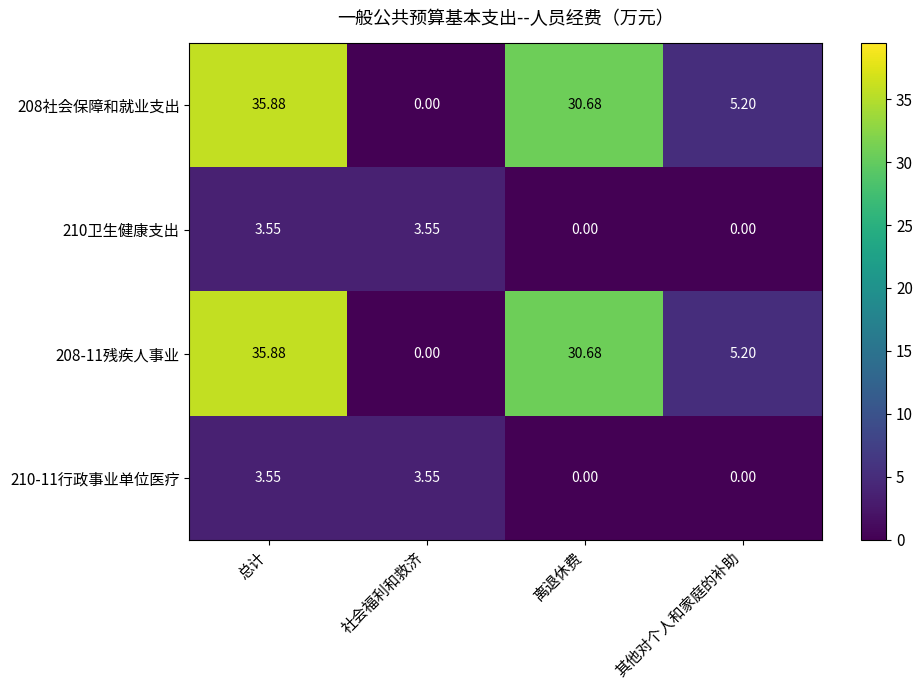

Where does the 210卫生健康支出 series first go above 3?

总计